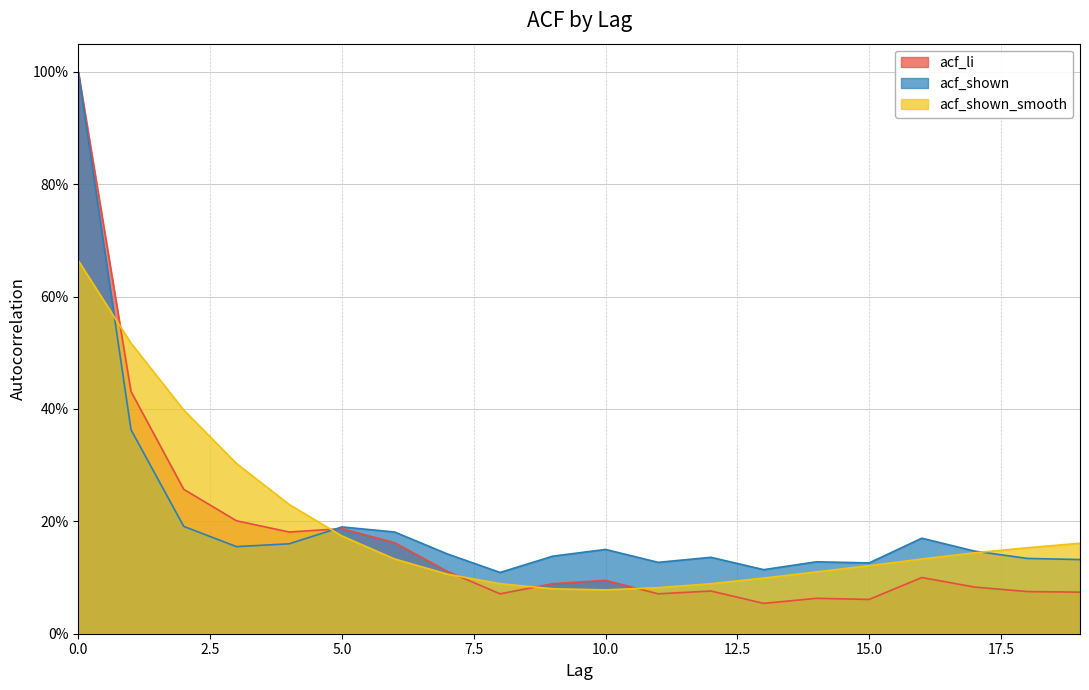

At 0, list the series in order from smallest to largest.

acf_shown_smooth, acf_li, acf_shown